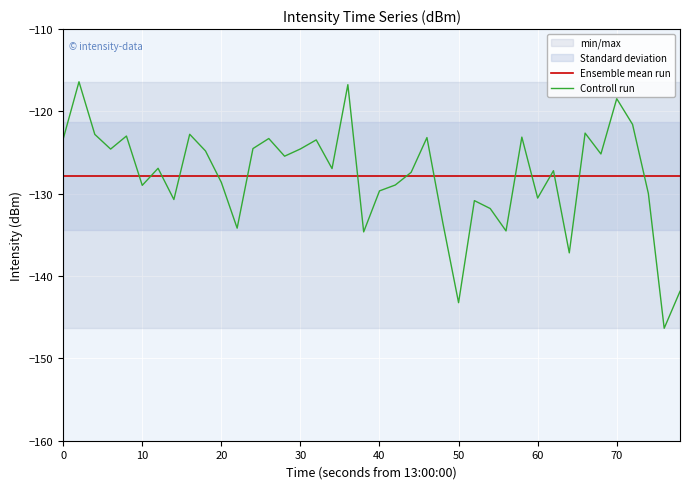

The Controll run series shows -73.5 at 70. True or false?

False